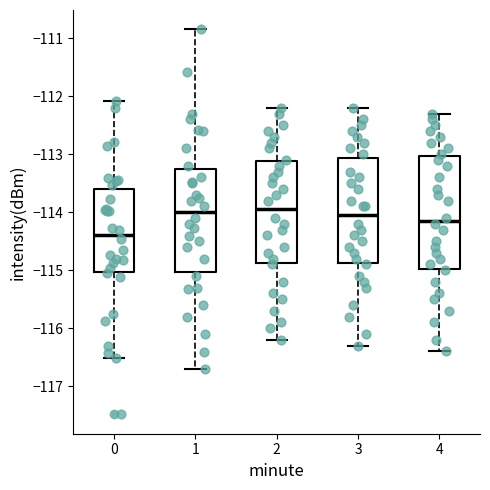

Comparing the boxes themselves (not the whiskers), which one is the tallest?

4